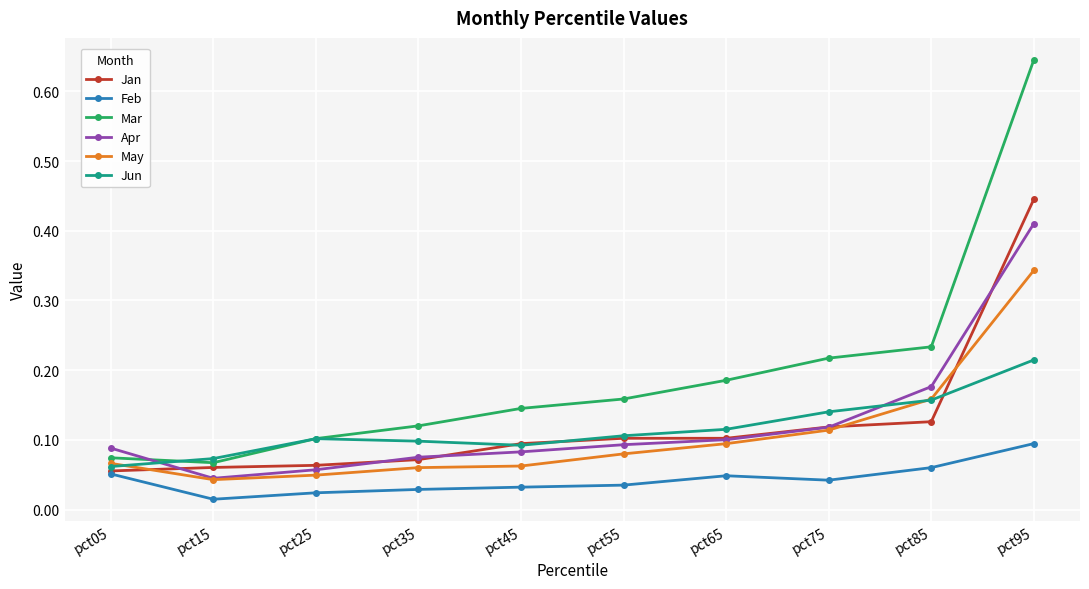

Between pct55 and pct85, which series saw the biggest shift?

Apr